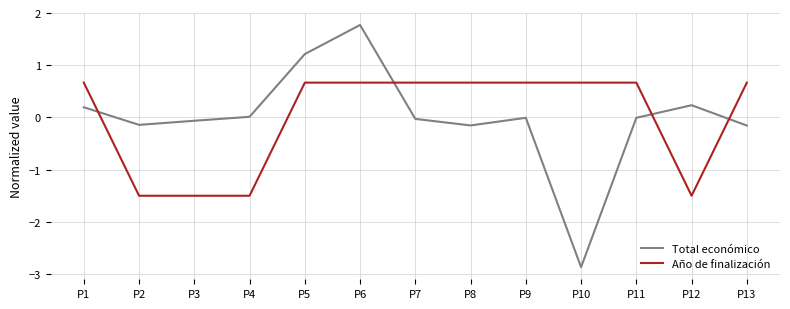

Is it true that Total económico equals 0.0 at P4?

True